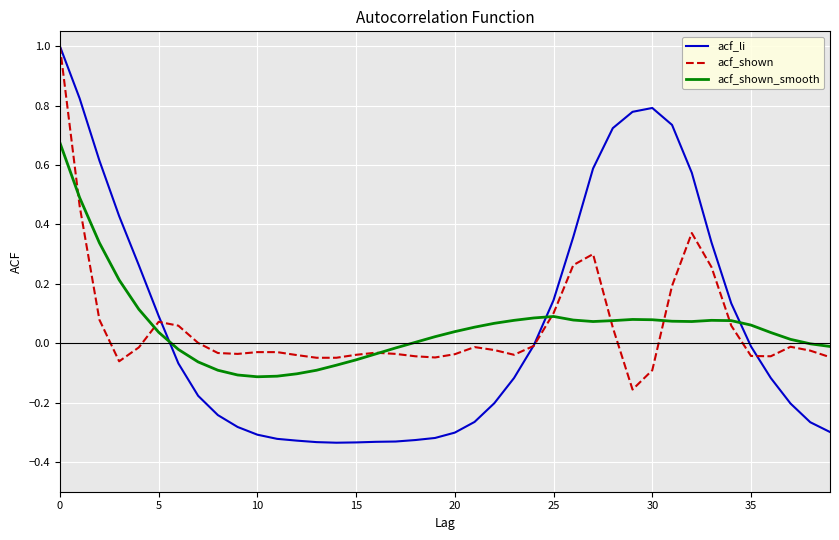

How many distinct data groups are displayed?

3